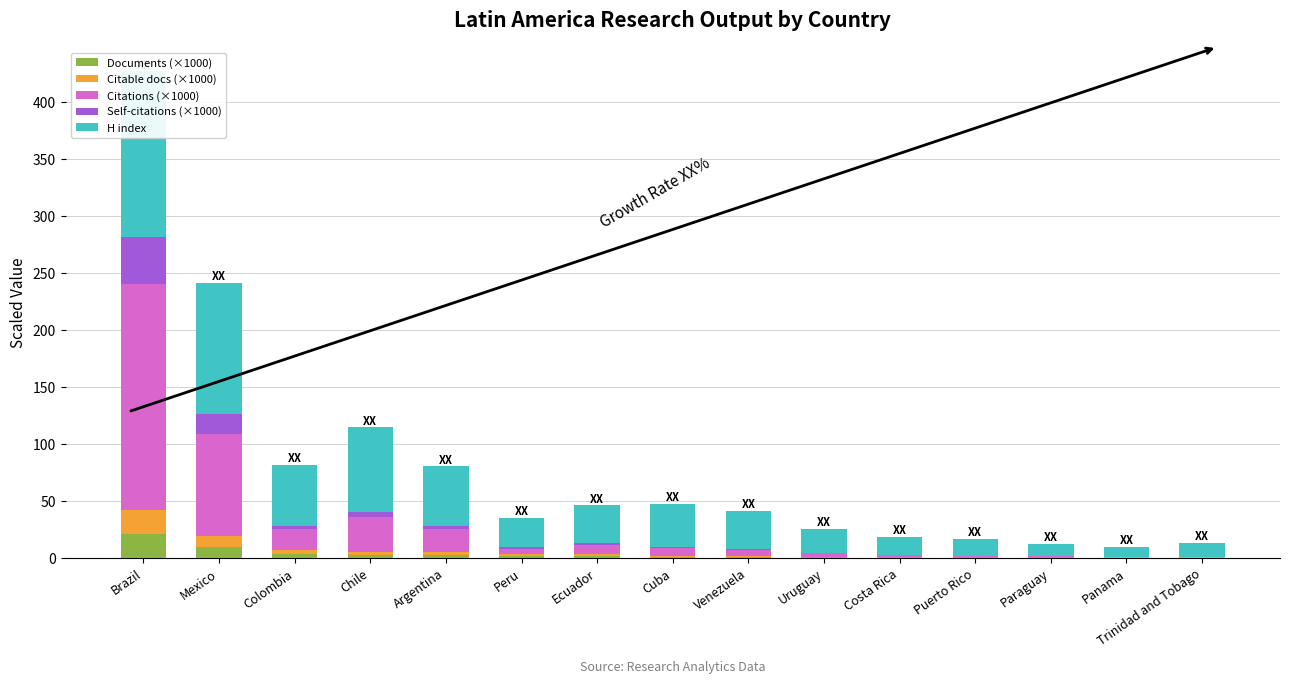

What position from the right is Puerto Rico?

4